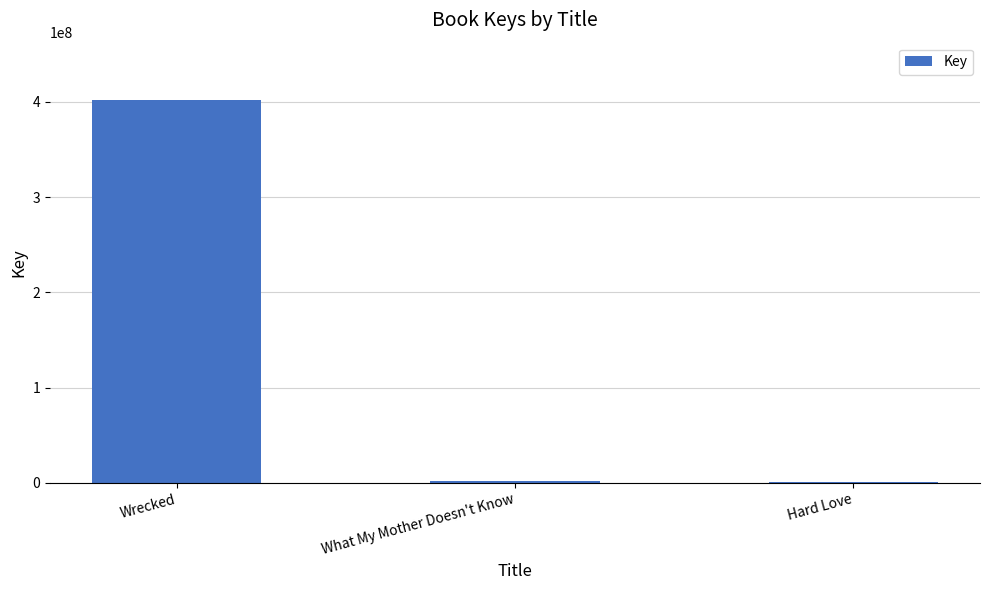

What is the sum of the values at Wrecked and What My Mother Doesn't Know?

403606765